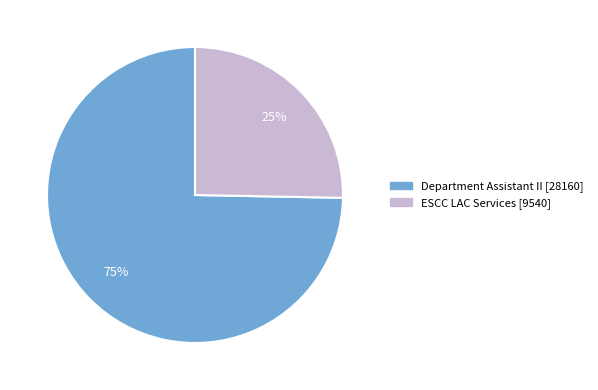

Do ESCC LAC Services and Department Assistant II together represent more than half of the pie?

Yes